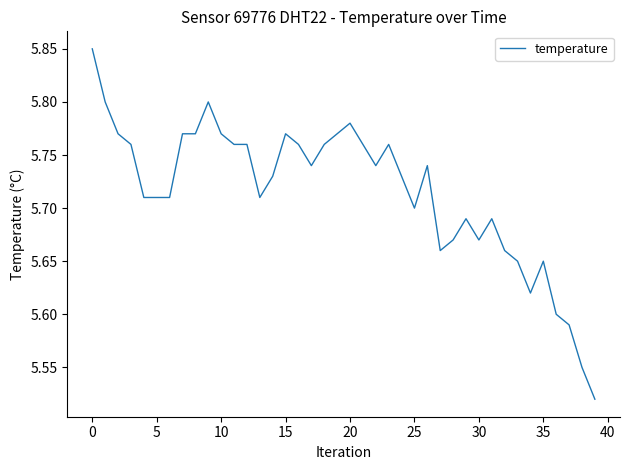

How many lines are shown in the chart?

1